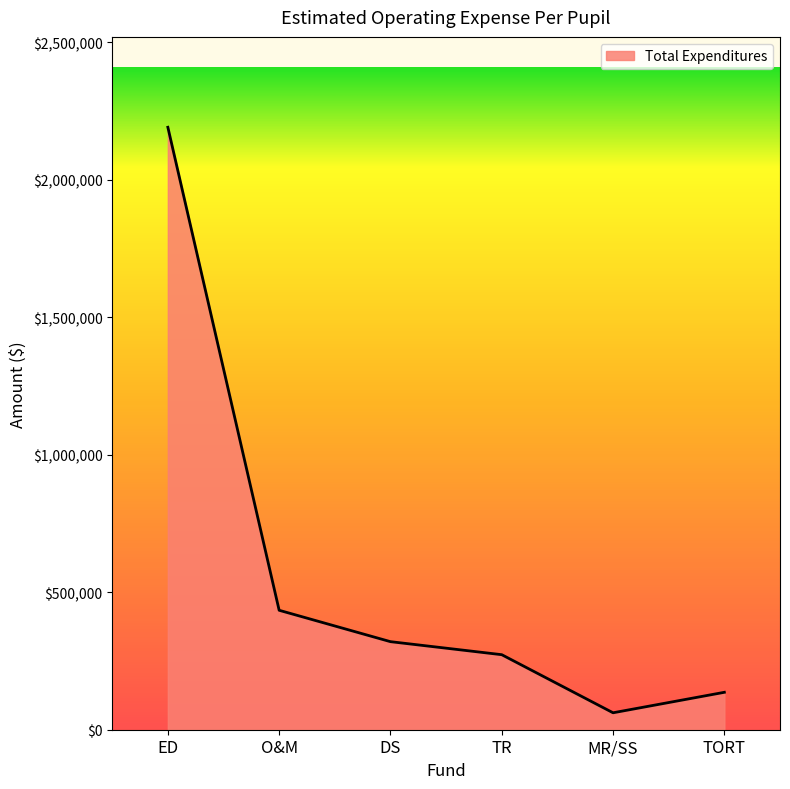

What position from the left is ED?

1